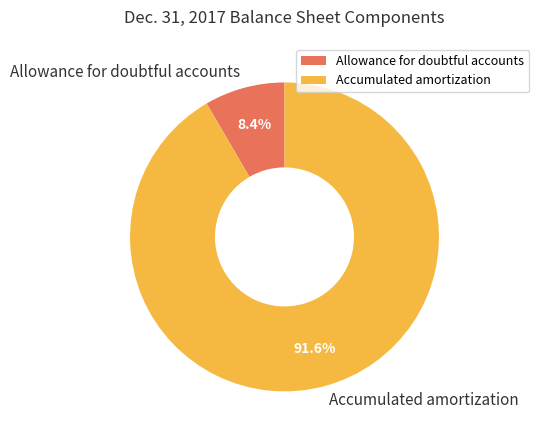

Does Accumulated amortization represent more than half of the total?

Yes